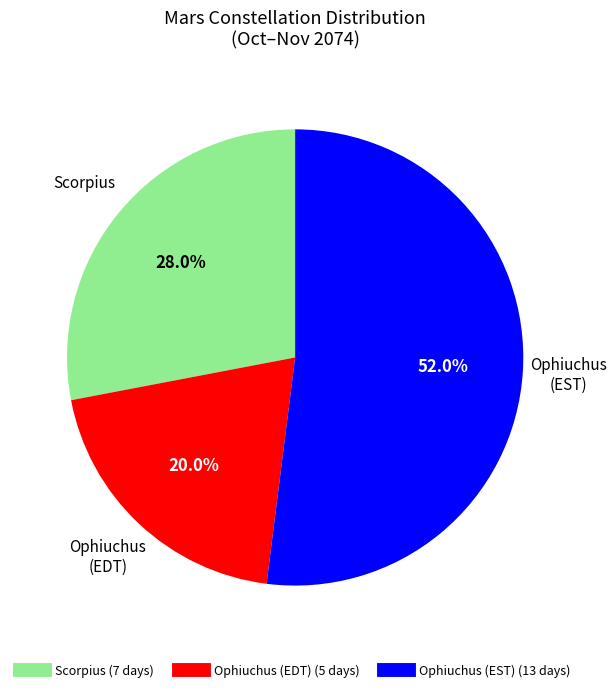

Does any single category account for the majority?

Yes